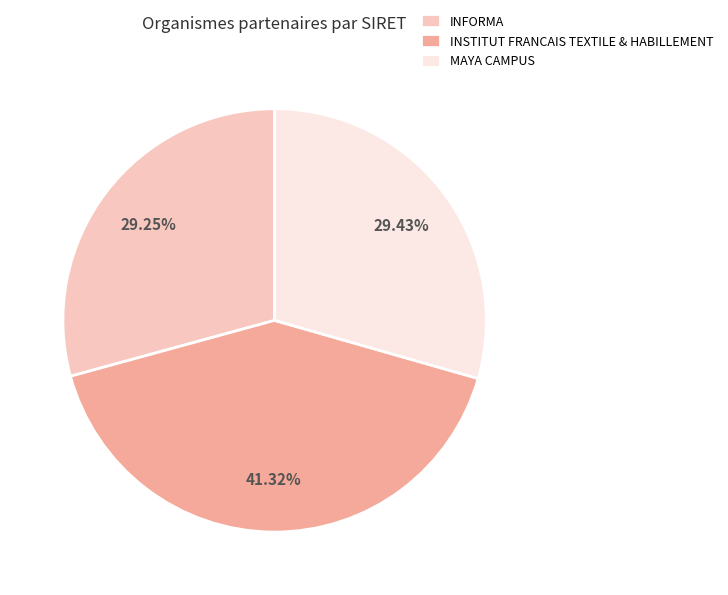

What percentage is the MAYA CAMPUS slice, to the nearest percent?

29%